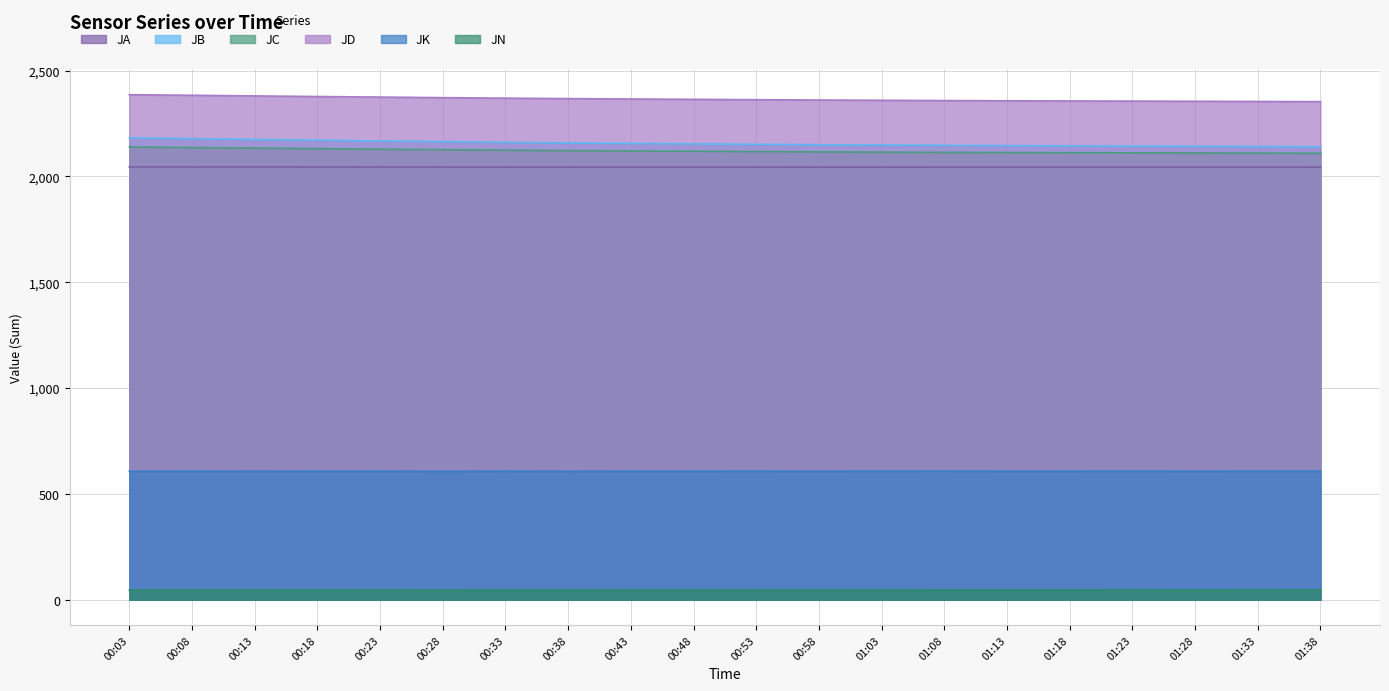

What are all the series names shown in the legend?

JA, JB, JC, JD, JK, JN